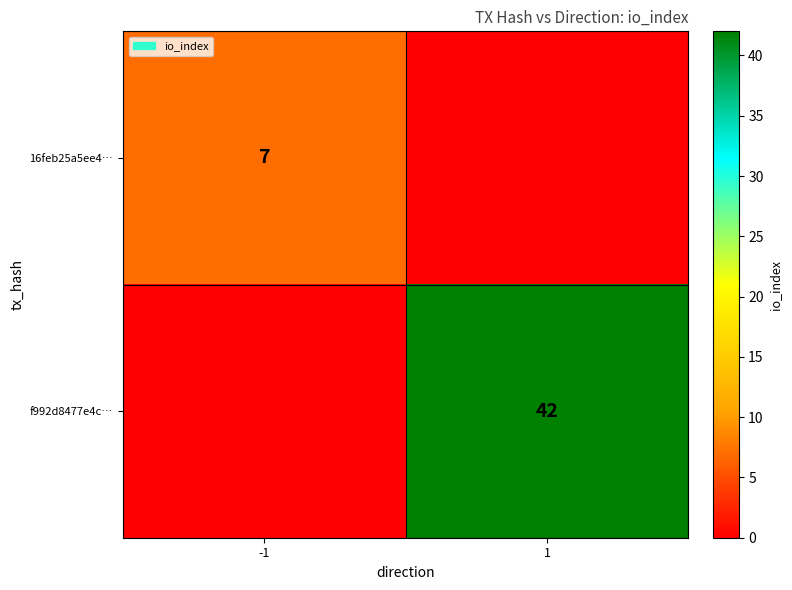

Is it true that f992d8477e4c… equals 42 at 1?

True